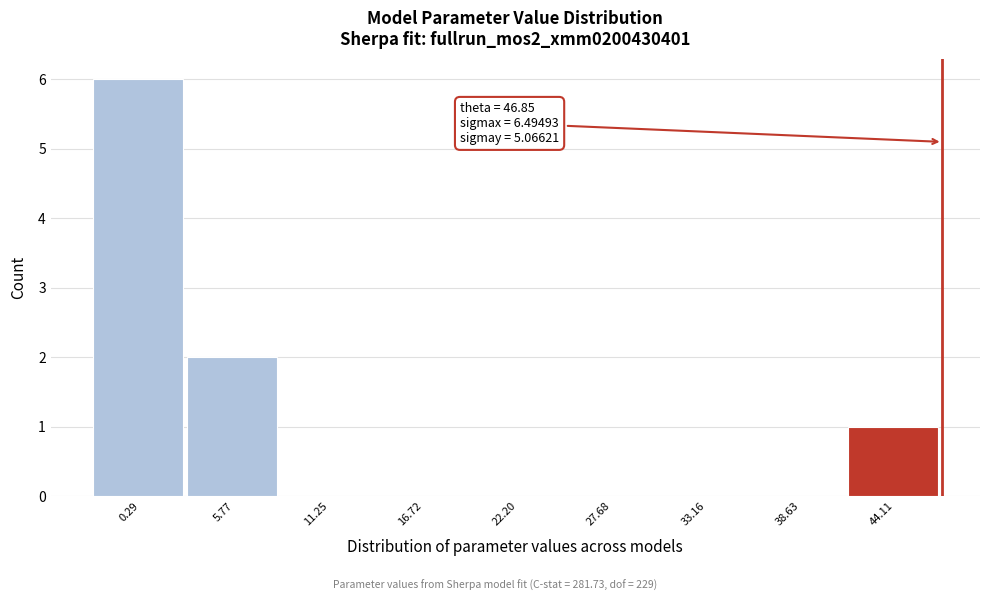

Over which range of the x-axis is the bar tallest?

-2 to 3